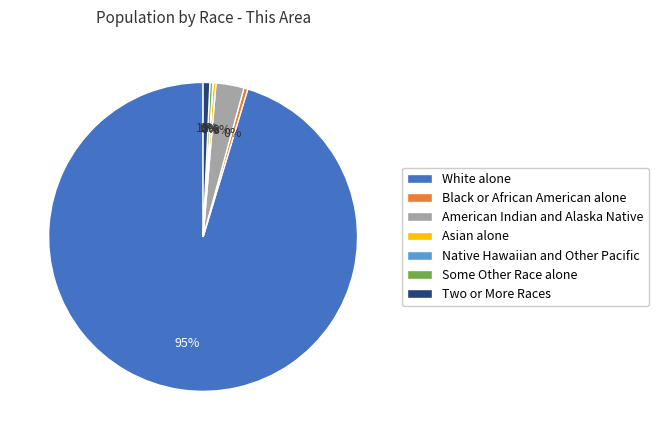

Do Asian alone and White alone together represent more than half of the pie?

Yes